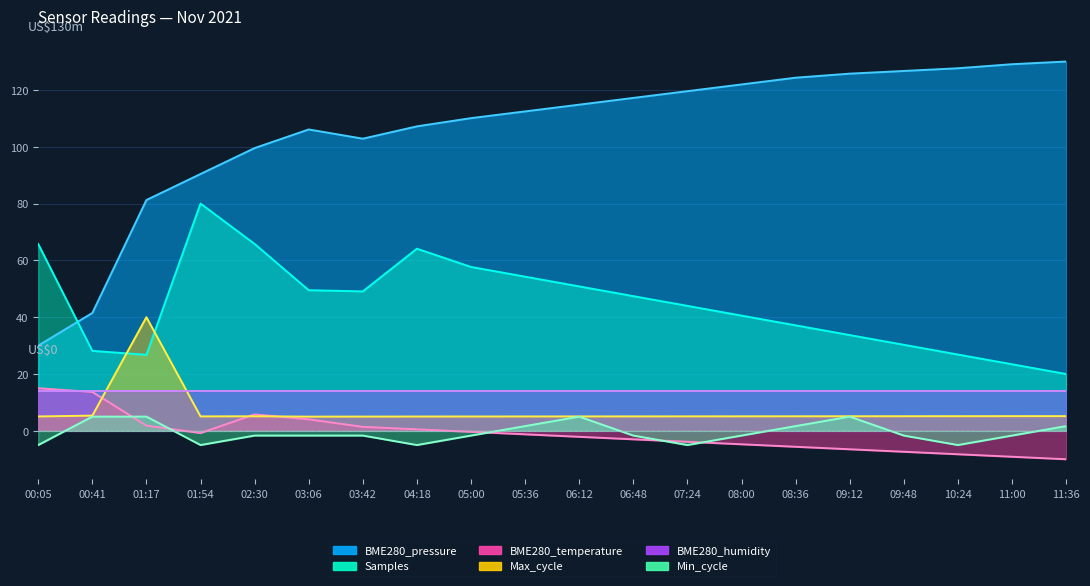

True or false: BME280_temperature has a value of -2.1 at 06:12.

True